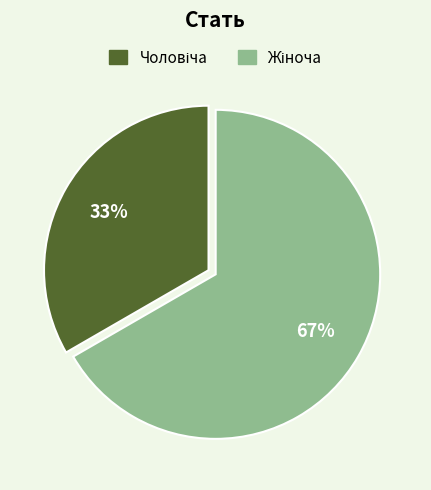

Is there a majority slice in this chart?

Yes